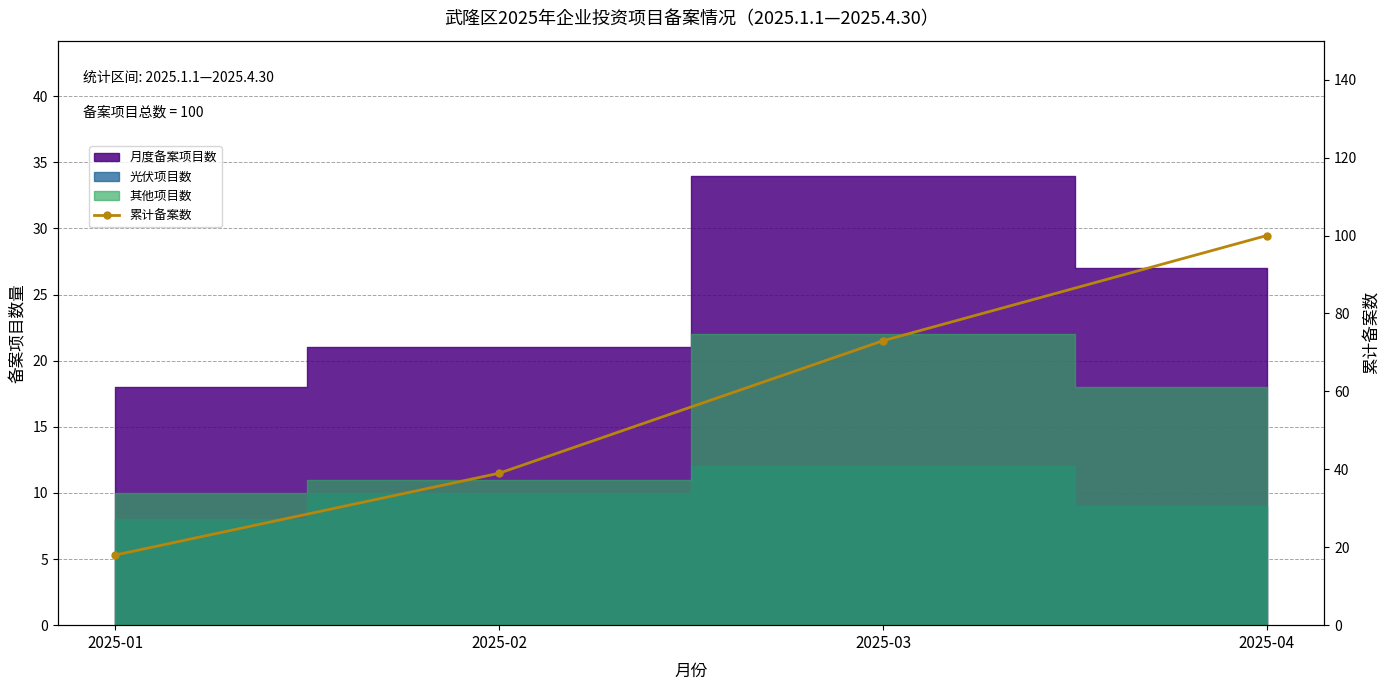

True or false: the data shows 16 at 2025-02.

False